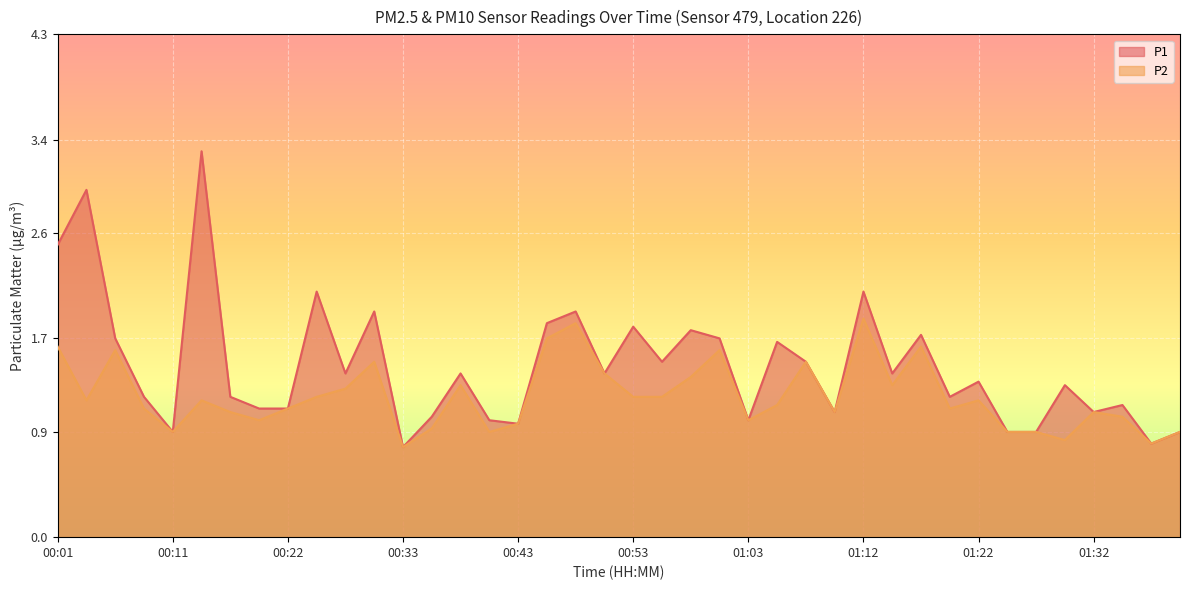

At which category does P1 reach its first local peak?

00:04